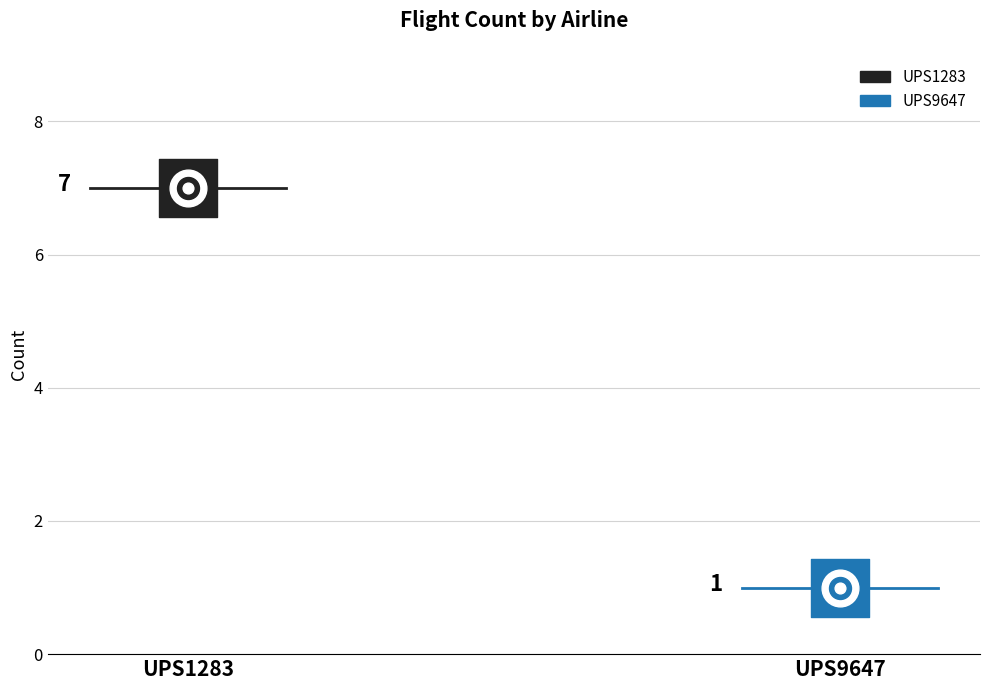

Which has a higher value, UPS9647 or UPS1283?

UPS1283